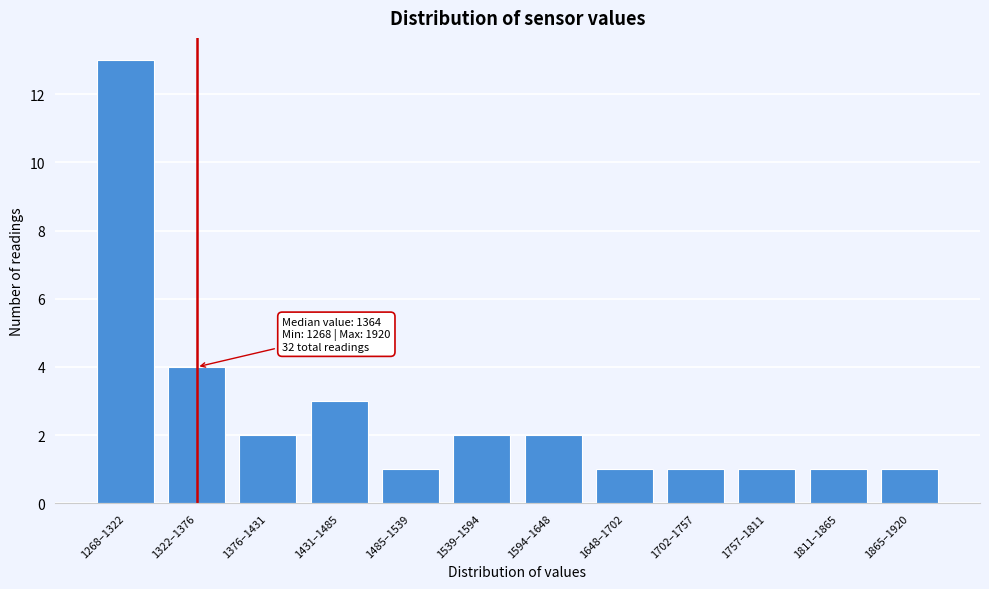

Reading right to left, list all the values displayed in this chart.

1	1	1	1	1	2	2	1	3	2	4	13